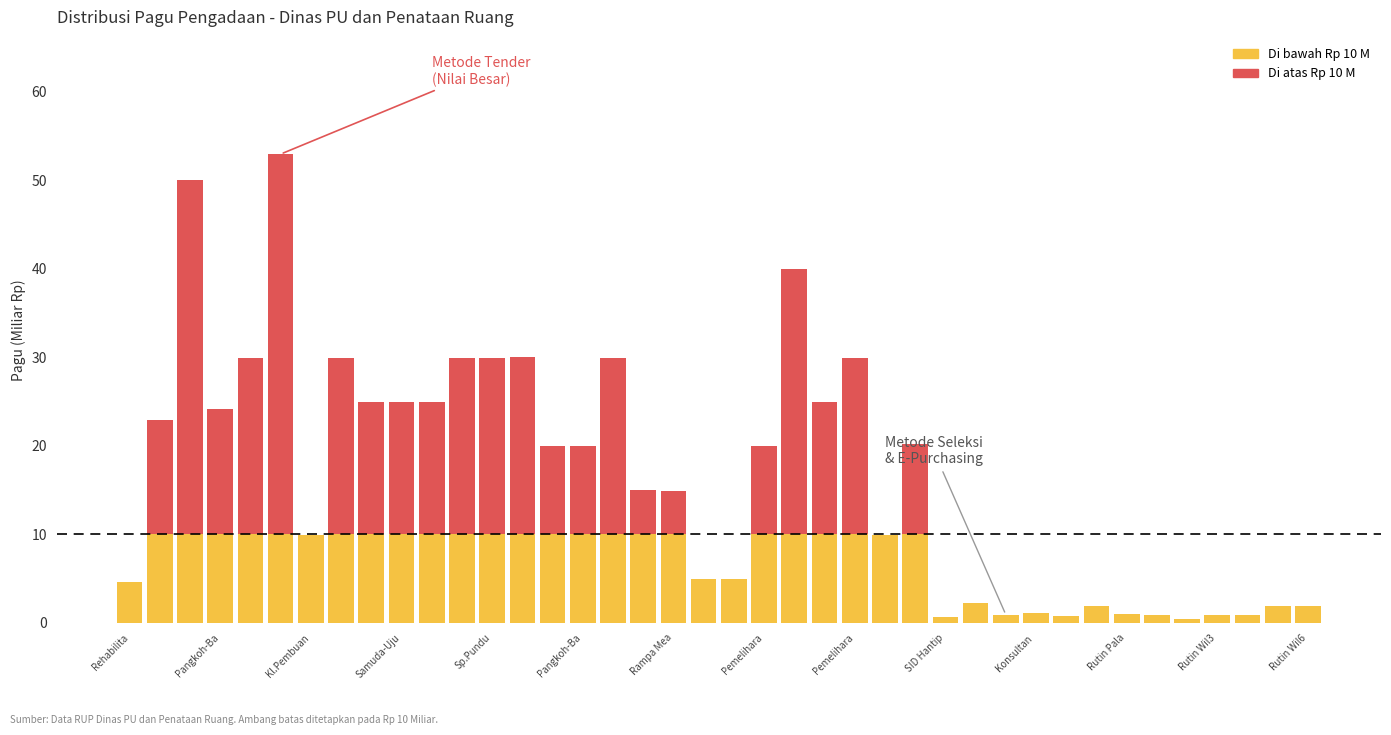

Which series has the widest spread of values?

Di atas ambang batas